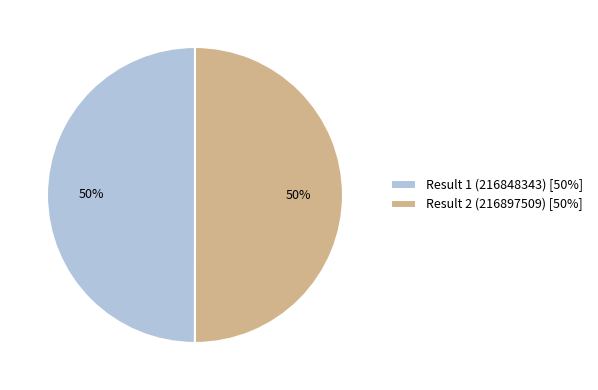

Combined, do Result 2 (216897509) and Result 1 (216848343) account for over 50%?

Yes